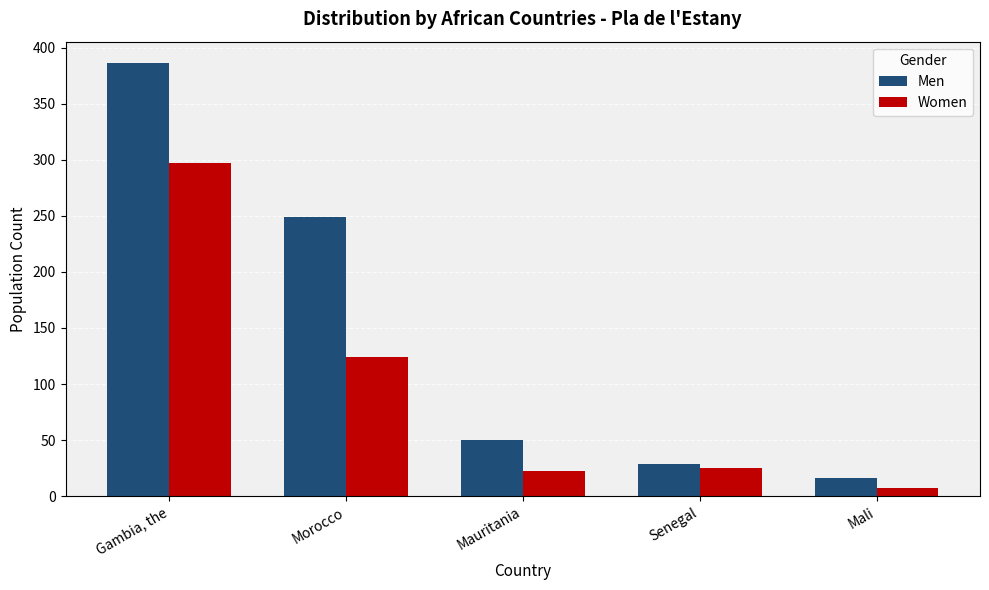

What is the minimum value for Men?

16